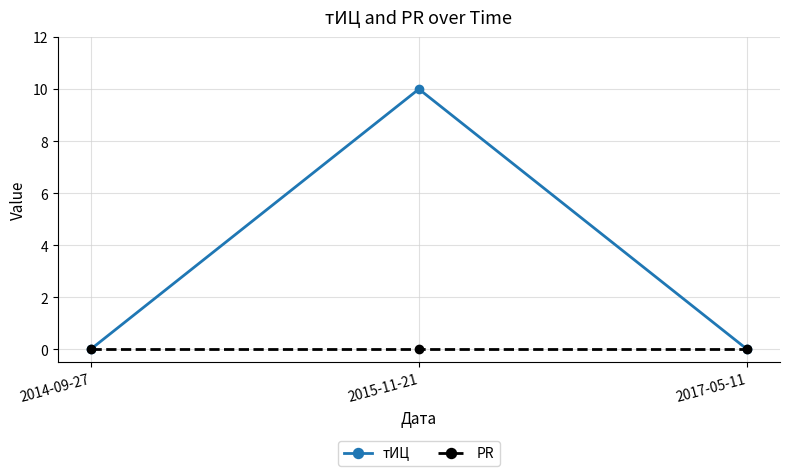

At which label does тИЦ reach its peak?

2015-11-21